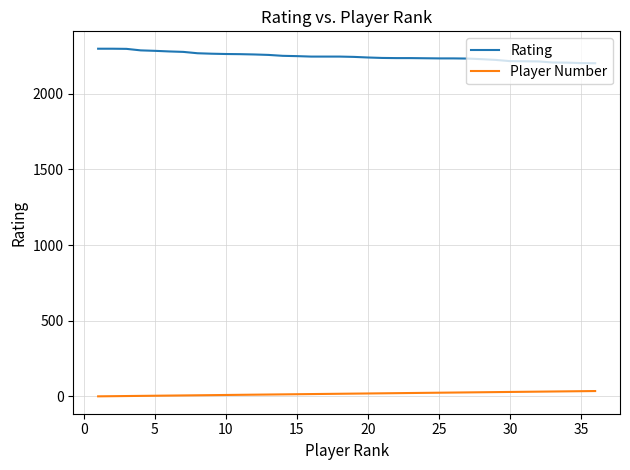

Which series has the largest total across all categories?

Rating